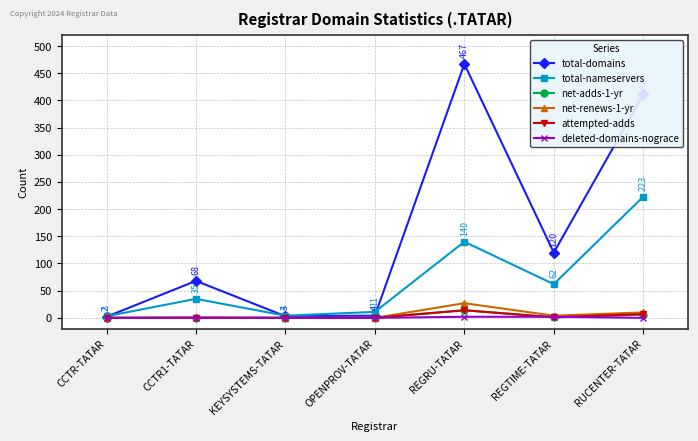

How many interior local valleys does the total-nameservers series have?

2